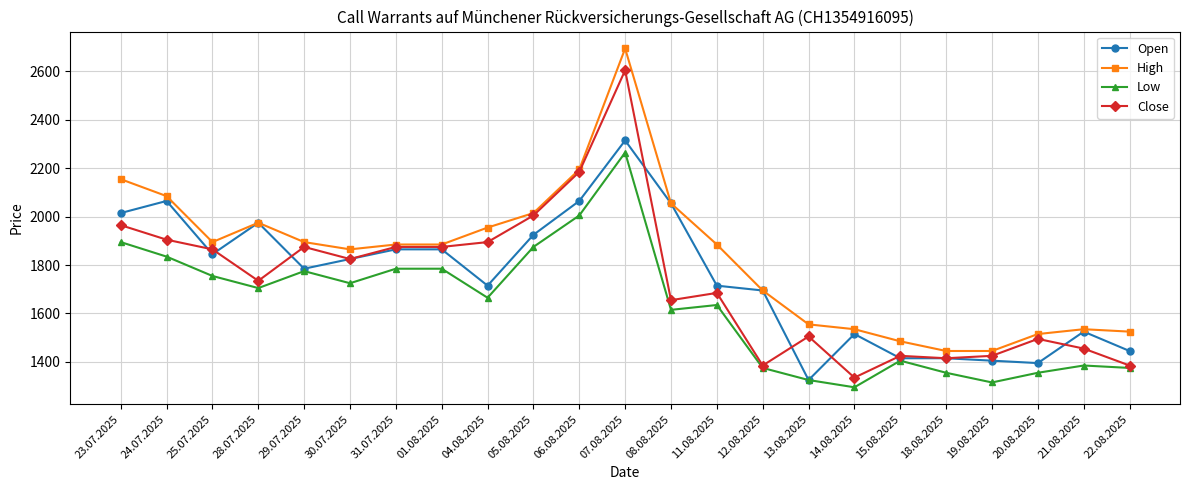

Reading left to right, list all the values displayed in this chart.

Open: 23.07.2025=2015	24.07.2025=2065	25.07.2025=1845	28.07.2025=1975	29.07.2025=1785	30.07.2025=1825	31.07.2025=1865	01.08.2025=1865	04.08.2025=1715	05.08.2025=1925	06.08.2025=2065	07.08.2025=2315	08.08.2025=2055	11.08.2025=1715	12.08.2025=1695	13.08.2025=1325	14.08.2025=1515	15.08.2025=1415	18.08.2025=1415	19.08.2025=1405	20.08.2025=1395	21.08.2025=1525	22.08.2025=1445
High: 23.07.2025=2155	24.07.2025=2085	25.07.2025=1895	28.07.2025=1975	29.07.2025=1895	30.07.2025=1865	31.07.2025=1885	01.08.2025=1885	04.08.2025=1955	05.08.2025=2015	06.08.2025=2195	07.08.2025=2695	08.08.2025=2055	11.08.2025=1885	12.08.2025=1695	13.08.2025=1555	14.08.2025=1535	15.08.2025=1485	18.08.2025=1445	19.08.2025=1445	20.08.2025=1515	21.08.2025=1535	22.08.2025=1525
Low: 23.07.2025=1895	24.07.2025=1835	25.07.2025=1755	28.07.2025=1705	29.07.2025=1775	30.07.2025=1725	31.07.2025=1785	01.08.2025=1785	04.08.2025=1665	05.08.2025=1875	06.08.2025=2005	07.08.2025=2265	08.08.2025=1615	11.08.2025=1635	12.08.2025=1375	13.08.2025=1325	14.08.2025=1295	15.08.2025=1405	18.08.2025=1355	19.08.2025=1315	20.08.2025=1355	21.08.2025=1385	22.08.2025=1375
Close: 23.07.2025=1965	24.07.2025=1905	25.07.2025=1865	28.07.2025=1735	29.07.2025=1875	30.07.2025=1825	31.07.2025=1875	01.08.2025=1875	04.08.2025=1895	05.08.2025=2005	06.08.2025=2185	07.08.2025=2605	08.08.2025=1655	11.08.2025=1685	12.08.2025=1385	13.08.2025=1505	14.08.2025=1335	15.08.2025=1425	18.08.2025=1415	19.08.2025=1425	20.08.2025=1495	21.08.2025=1455	22.08.2025=1385